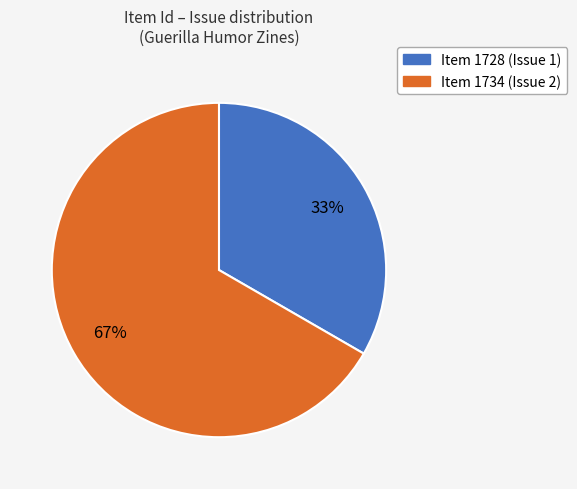

Is there a majority slice in this chart?

Yes